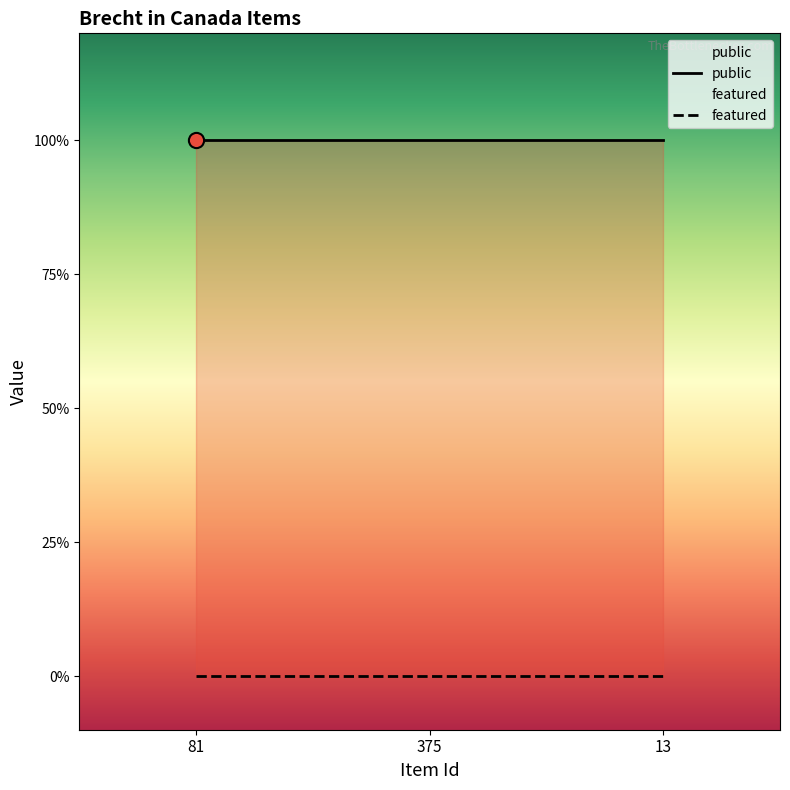

Which series contains the highest Y value?

public